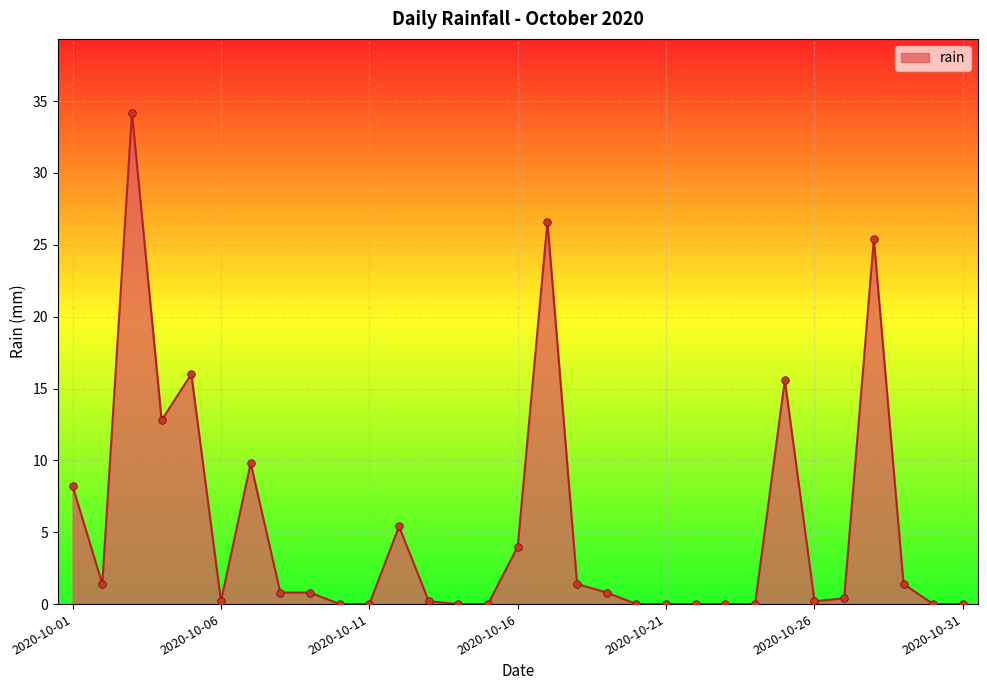

Does the chart have visible grid lines?

Yes